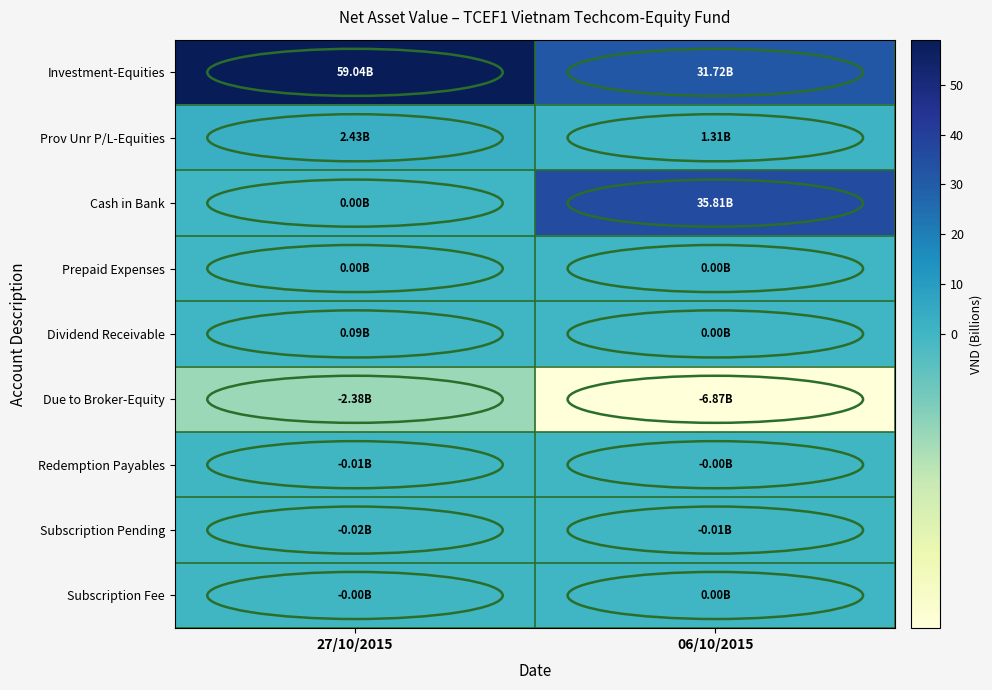

Which series changed the most between 27/10/2015 and 06/10/2015?

Cash in Bank